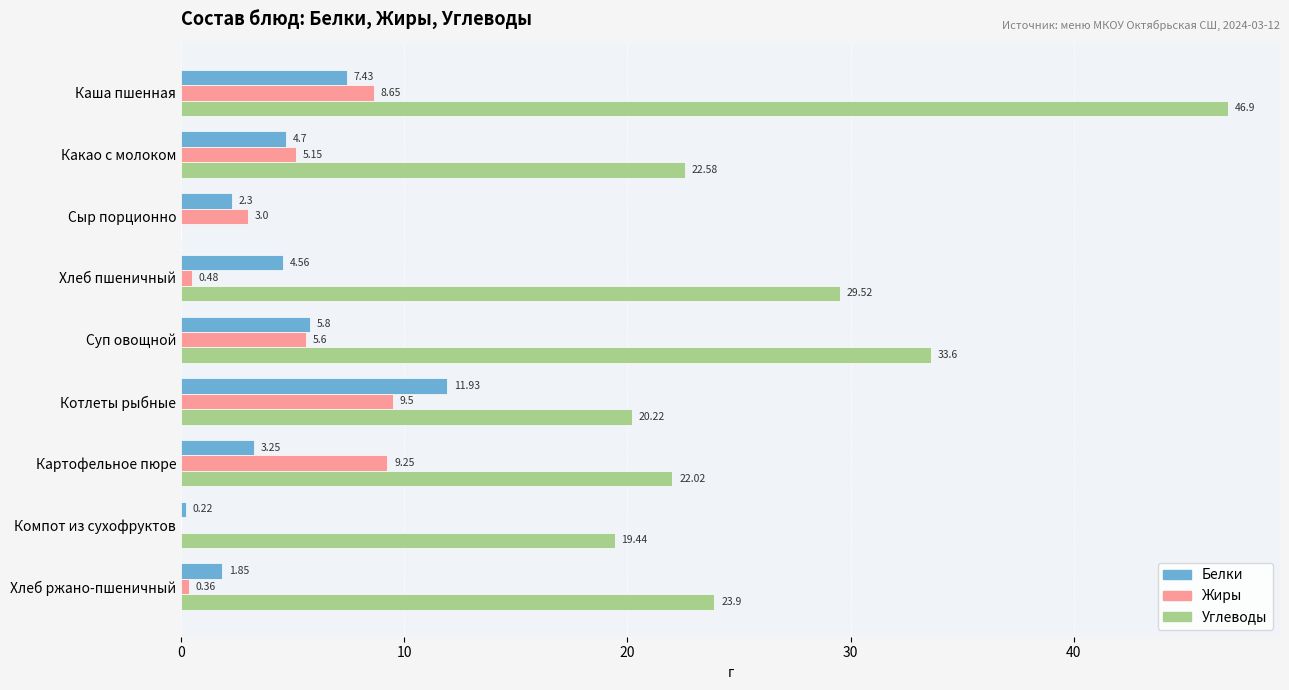

Which category has the highest value in the Белки series?

Котлеты рыбные